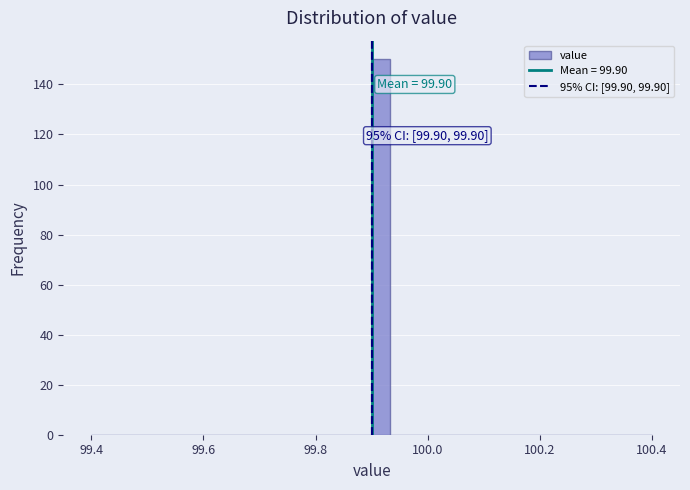

Around what value on the x-axis is the tallest bar? Give the approximate position of its centre, as read against the axis.

99.92